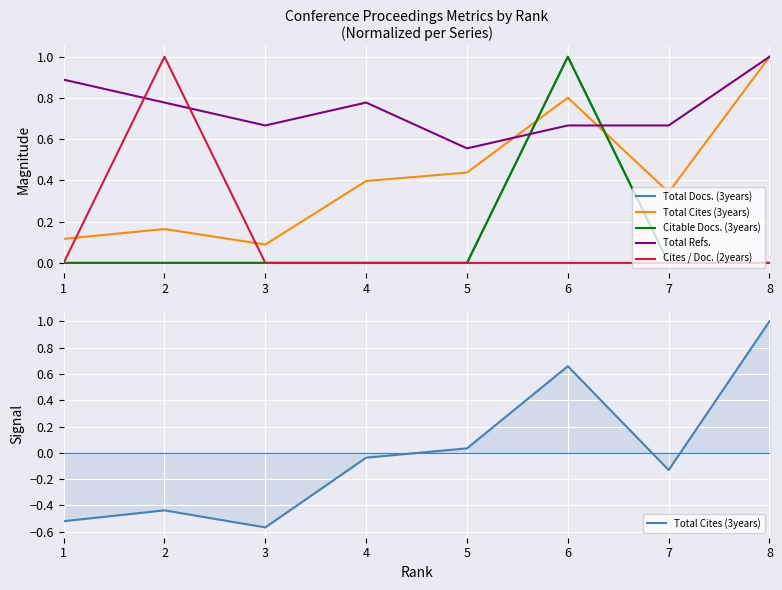

What is the average value of the Cites / Doc. (2years) series?

0.1